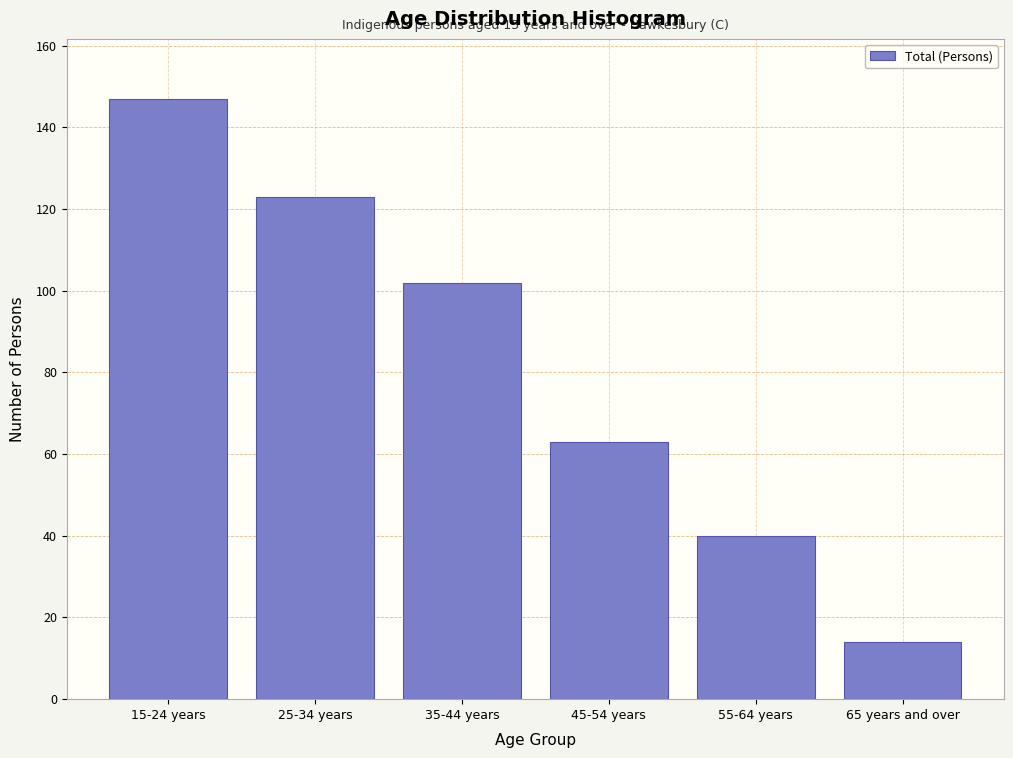

Reading left to right, extract all data points from this chart.

147	123	102	63	40	14